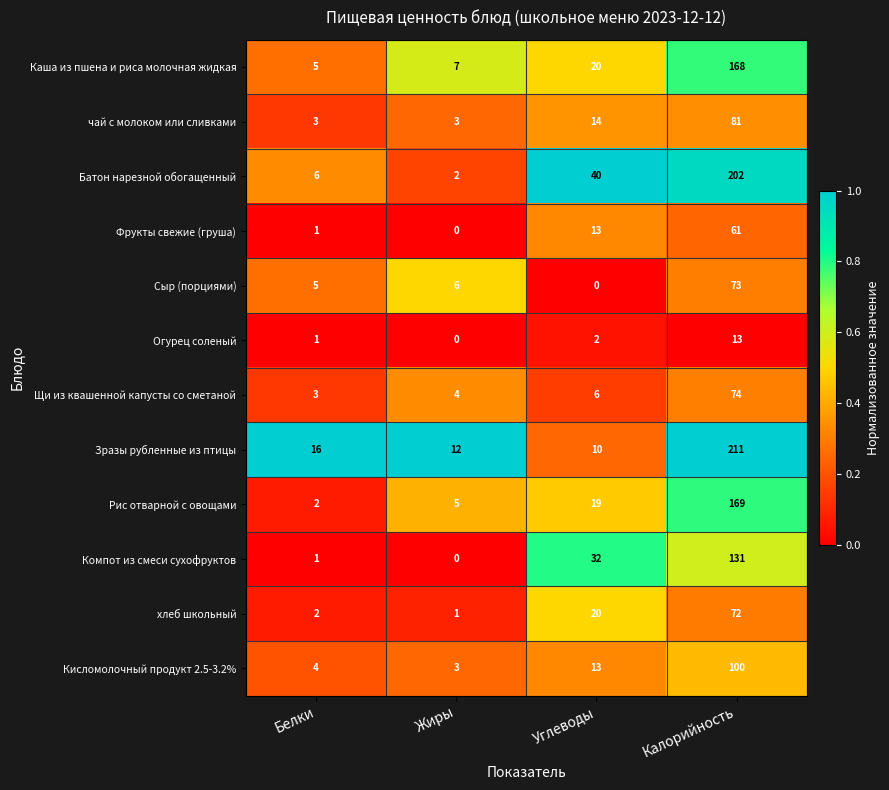

List the series in order of their peak value, highest first.

Зразы рубленные из птицы, Батон нарезной обогащенный, Рис отварной с овощами, Каша из пшена и риса молочная жидкая, Компот из смеси сухофруктов, Кисломолочный продукт 2.5-3.2%, чай с молоком или сливками, Щи из квашенной капусты со сметаной, Сыр (порциями), хлеб школьный, Фрукты свежие (груша), Огурец соленый